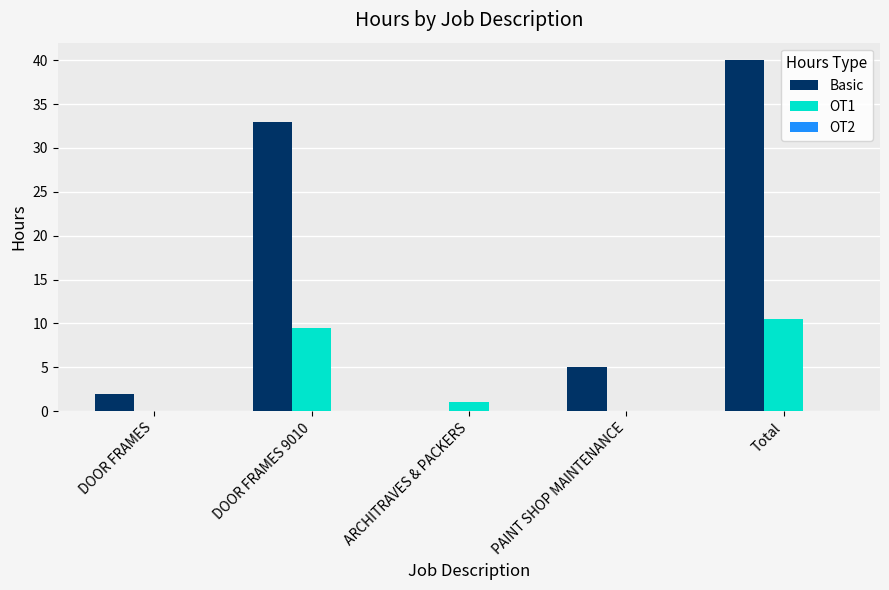

At which label does OT1 reach its peak?

Total